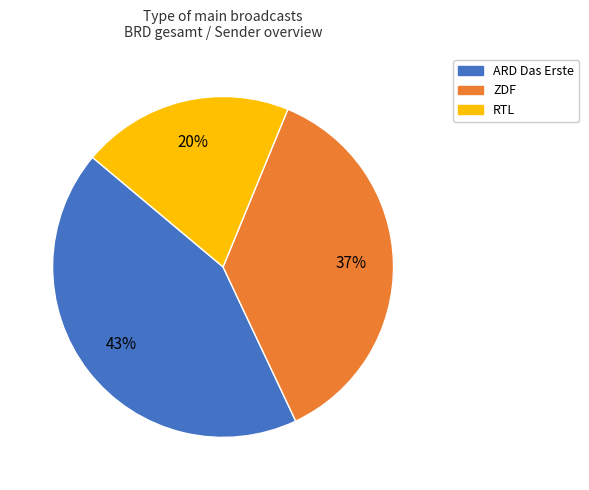

True or false: RTL accounts for 20% of the total.

True